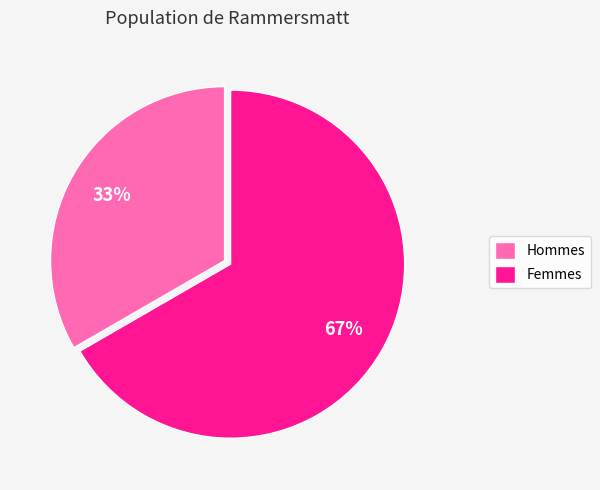

To the nearest percent, what is the average slice percentage?

50%